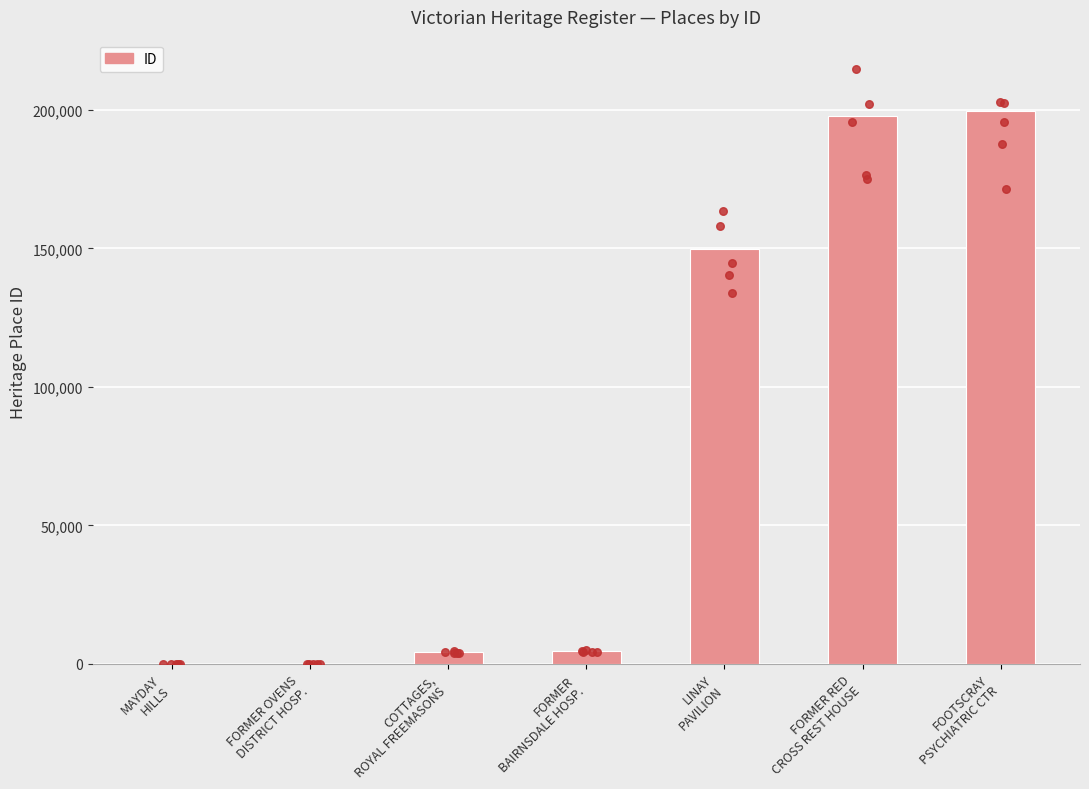

Between COTTAGES,
ROYAL FREEMASONS and FORMER
BAIRNSDALE HOSP., which is larger?

FORMER
BAIRNSDALE HOSP.